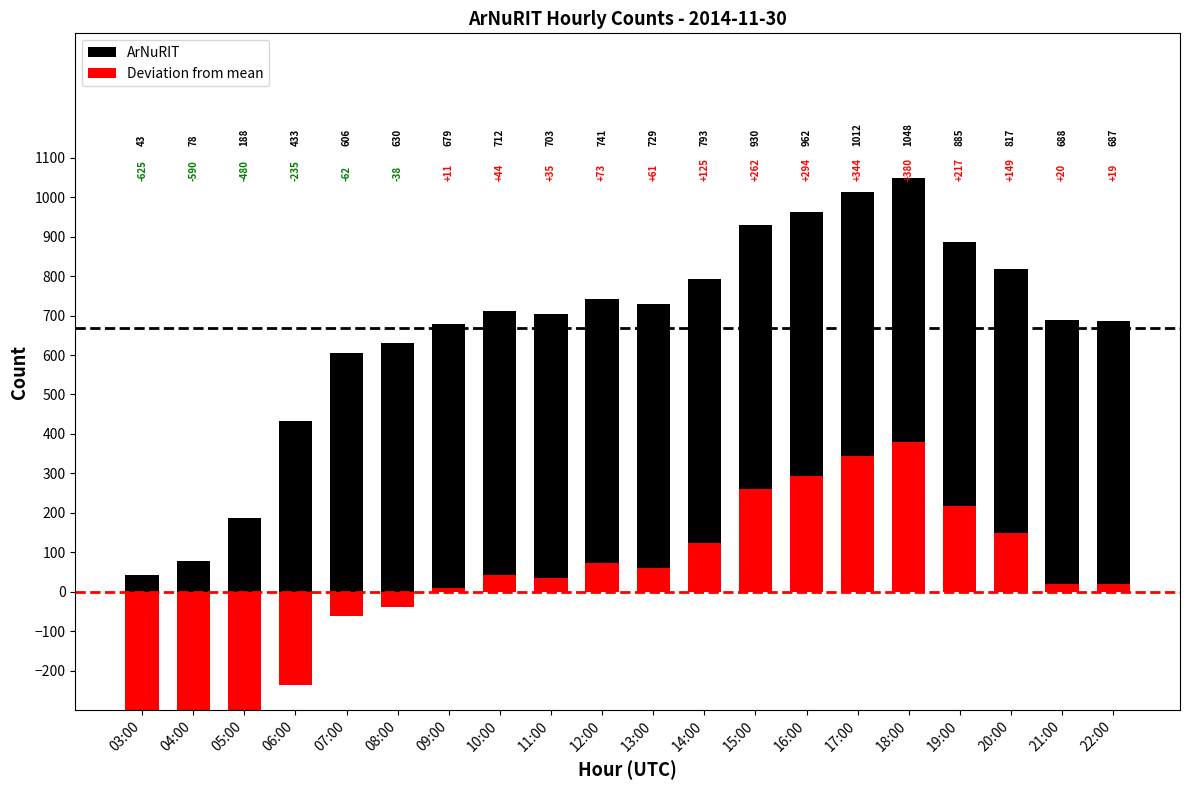

Where is Deviation from mean nearest to the value -122?

07:00